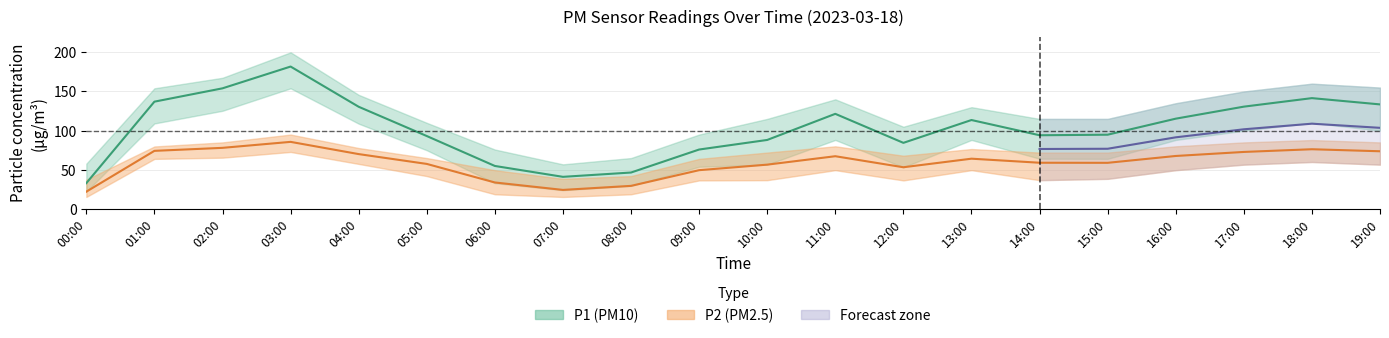

How many interior local valleys does the P2 series have?

3